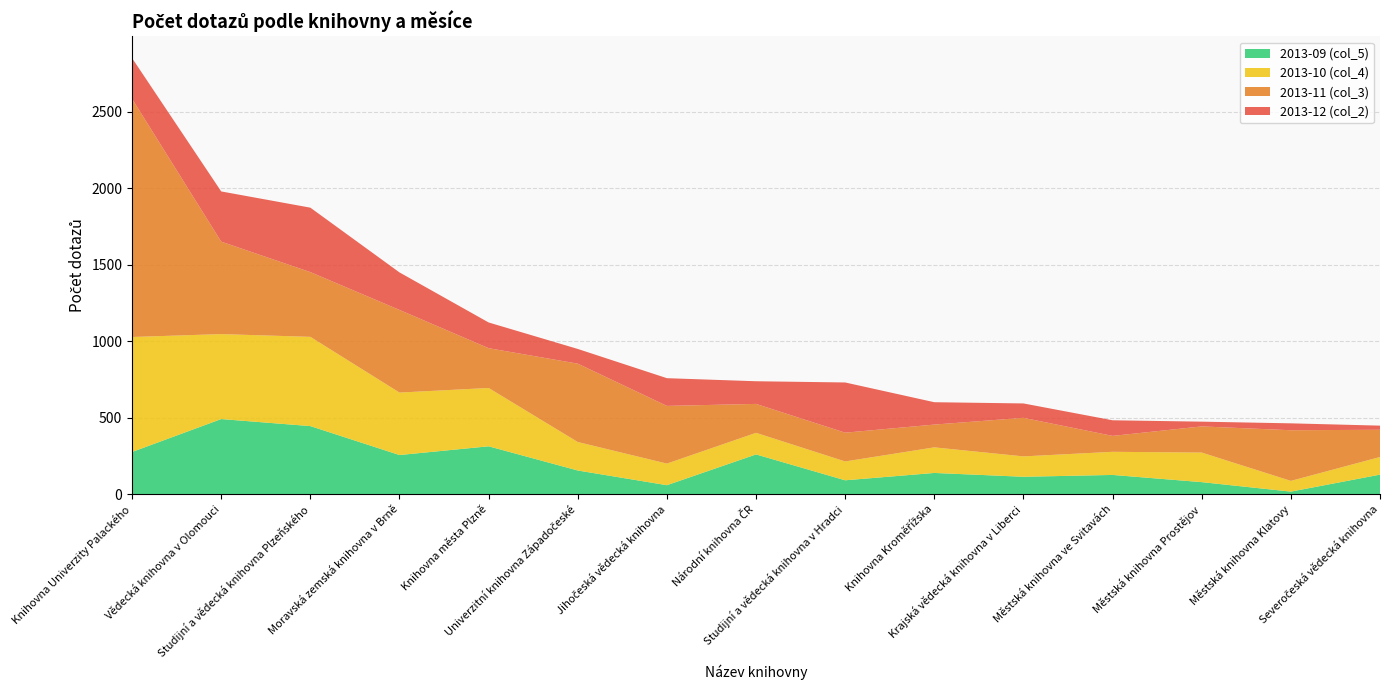

Reading left to right, what are all the values shown in this chart?

2013-09 (col_5): 276	491	445	256	313	155	59	260	91	139	114	126	79	17	128
2013-10 (col_4): 751	555	583	408	381	186	141	141	123	167	133	151	193	70	115
2013-11 (col_3): 1556	604	423	540	260	512	377	189	188	149	252	104	171	331	178
2013-12 (col_2): 266	328	421	245	168	96	181	148	328	146	94	102	31	45	27